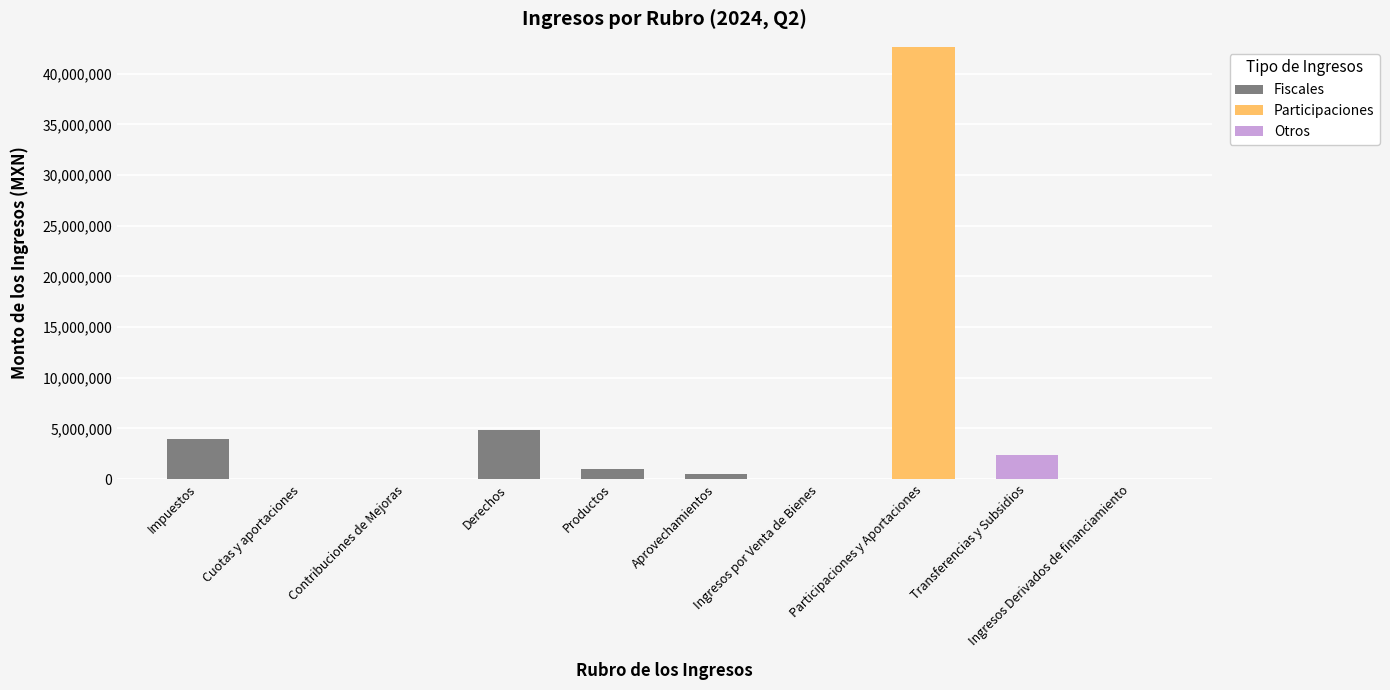

How many distinct data groups are displayed?

3